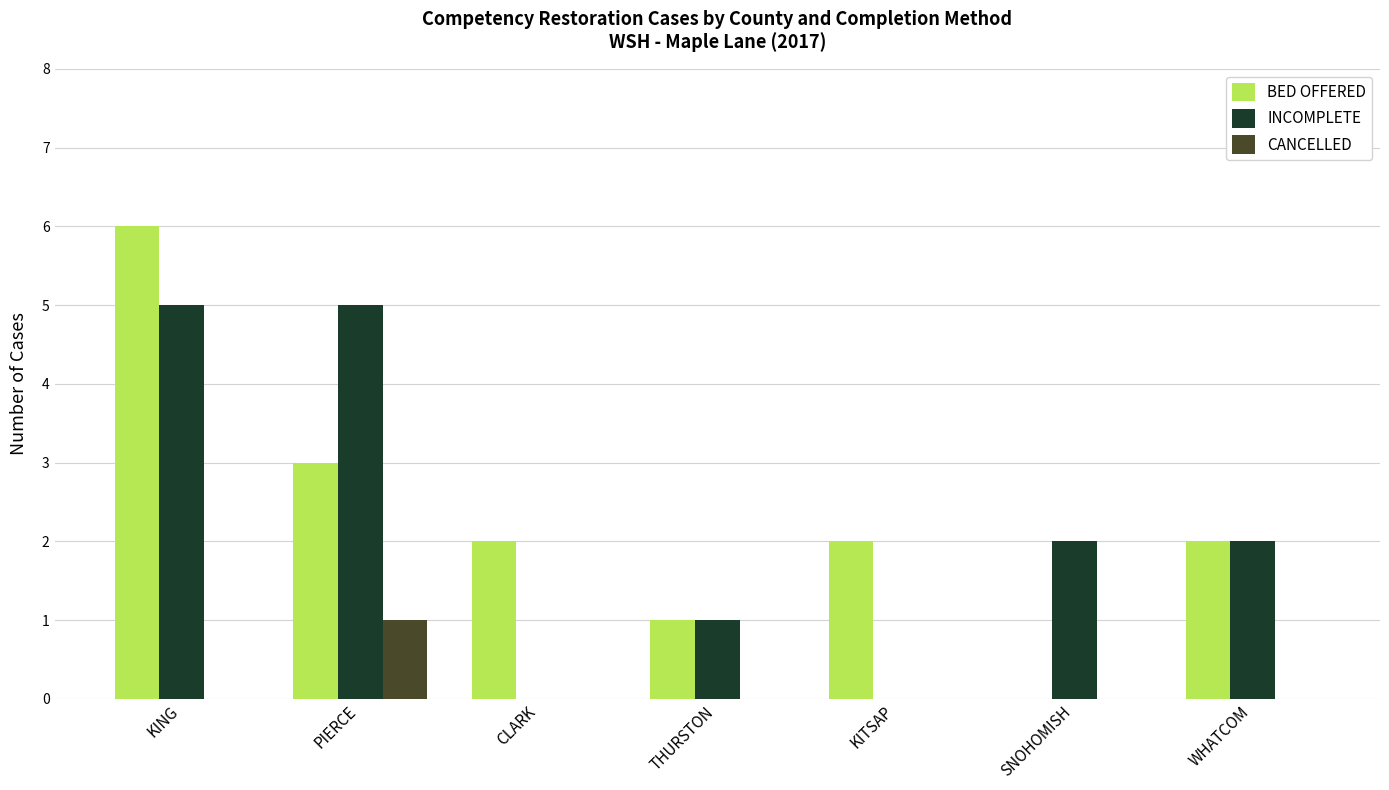

Reading left to right, extract all data points from this chart.

BED OFFERED: KING=6	PIERCE=3	CLARK=2	THURSTON=1	KITSAP=2	SNOHOMISH=0	WHATCOM=2
INCOMPLETE: KING=5	PIERCE=5	CLARK=0	THURSTON=1	KITSAP=0	SNOHOMISH=2	WHATCOM=2
CANCELLED: KING=0	PIERCE=1	CLARK=0	THURSTON=0	KITSAP=0	SNOHOMISH=0	WHATCOM=0